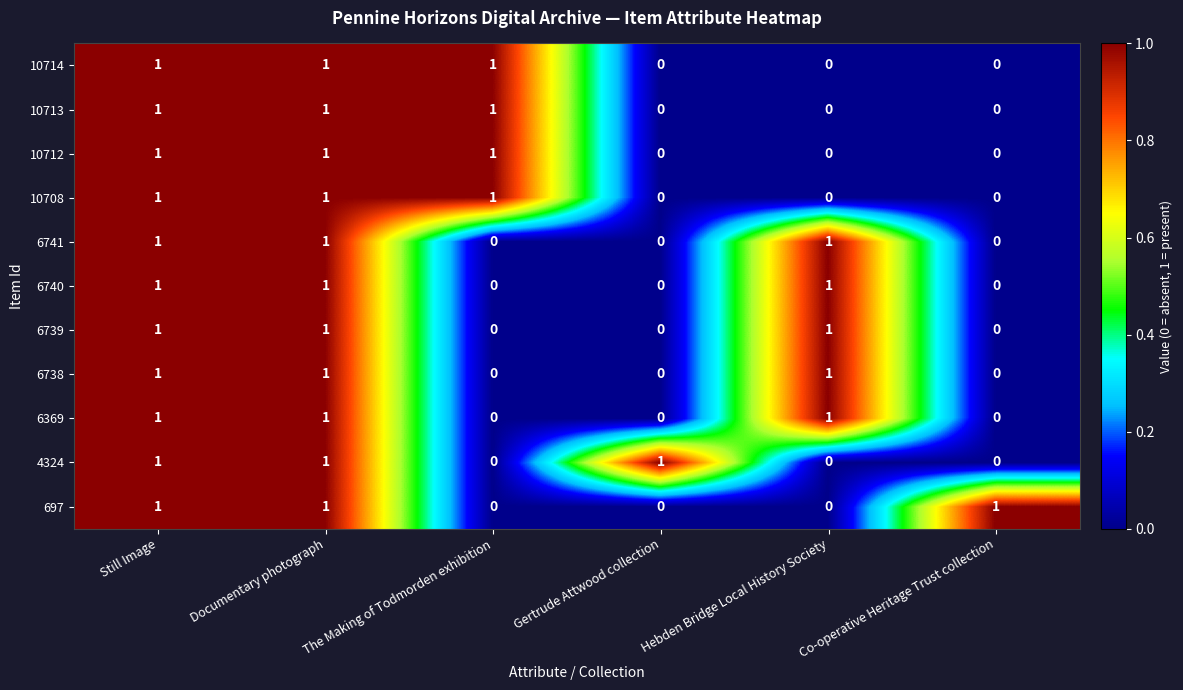

At how many categories does at least one series exceed 0?

6